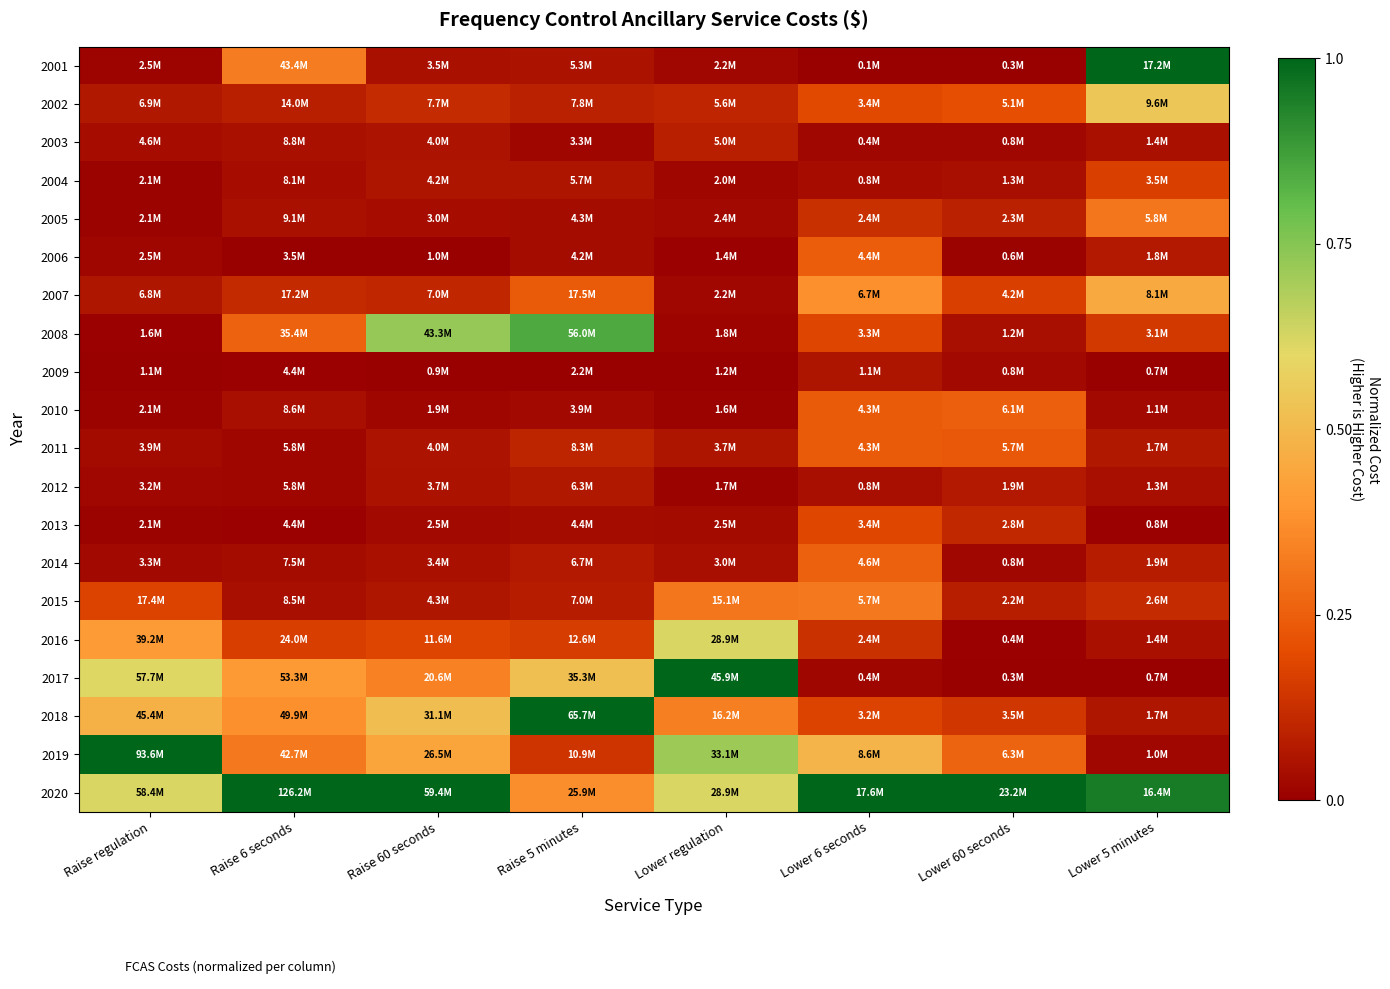

Reading left to right, extract all data points from this chart.

2001: Raise regulation=0.0	Raise 6 seconds=0.3	Raise 60 seconds=0.0	Raise 5 minutes=0.0	Lower regulation=0.0	Lower 6 seconds=0.0	Lower 60 seconds=0.0	Lower 5 minutes=1.0
2002: Raise regulation=0.1	Raise 6 seconds=0.1	Raise 60 seconds=0.1	Raise 5 minutes=0.1	Lower regulation=0.1	Lower 6 seconds=0.2	Lower 60 seconds=0.2	Lower 5 minutes=0.5
2003: Raise regulation=0.0	Raise 6 seconds=0.0	Raise 60 seconds=0.1	Raise 5 minutes=0.0	Lower regulation=0.1	Lower 6 seconds=0.0	Lower 60 seconds=0.0	Lower 5 minutes=0.0
2004: Raise regulation=0.0	Raise 6 seconds=0.0	Raise 60 seconds=0.1	Raise 5 minutes=0.1	Lower regulation=0.0	Lower 6 seconds=0.0	Lower 60 seconds=0.0	Lower 5 minutes=0.2
2005: Raise regulation=0.0	Raise 6 seconds=0.0	Raise 60 seconds=0.0	Raise 5 minutes=0.0	Lower regulation=0.0	Lower 6 seconds=0.1	Lower 60 seconds=0.1	Lower 5 minutes=0.3
2006: Raise regulation=0.0	Raise 6 seconds=0.0	Raise 60 seconds=0.0	Raise 5 minutes=0.0	Lower regulation=0.0	Lower 6 seconds=0.2	Lower 60 seconds=0.0	Lower 5 minutes=0.1
2007: Raise regulation=0.1	Raise 6 seconds=0.1	Raise 60 seconds=0.1	Raise 5 minutes=0.2	Lower regulation=0.0	Lower 6 seconds=0.4	Lower 60 seconds=0.2	Lower 5 minutes=0.5
2008: Raise regulation=0.0	Raise 6 seconds=0.3	Raise 60 seconds=0.7	Raise 5 minutes=0.8	Lower regulation=0.0	Lower 6 seconds=0.2	Lower 60 seconds=0.0	Lower 5 minutes=0.2
2009: Raise regulation=0.0	Raise 6 seconds=0.0	Raise 60 seconds=0.0	Raise 5 minutes=0.0	Lower regulation=0.0	Lower 6 seconds=0.1	Lower 60 seconds=0.0	Lower 5 minutes=0.0
2010: Raise regulation=0.0	Raise 6 seconds=0.0	Raise 60 seconds=0.0	Raise 5 minutes=0.0	Lower regulation=0.0	Lower 6 seconds=0.2	Lower 60 seconds=0.3	Lower 5 minutes=0.0
2011: Raise regulation=0.0	Raise 6 seconds=0.0	Raise 60 seconds=0.1	Raise 5 minutes=0.1	Lower regulation=0.1	Lower 6 seconds=0.2	Lower 60 seconds=0.2	Lower 5 minutes=0.1
2012: Raise regulation=0.0	Raise 6 seconds=0.0	Raise 60 seconds=0.0	Raise 5 minutes=0.1	Lower regulation=0.0	Lower 6 seconds=0.0	Lower 60 seconds=0.1	Lower 5 minutes=0.0
2013: Raise regulation=0.0	Raise 6 seconds=0.0	Raise 60 seconds=0.0	Raise 5 minutes=0.0	Lower regulation=0.0	Lower 6 seconds=0.2	Lower 60 seconds=0.1	Lower 5 minutes=0.0
2014: Raise regulation=0.0	Raise 6 seconds=0.0	Raise 60 seconds=0.0	Raise 5 minutes=0.1	Lower regulation=0.0	Lower 6 seconds=0.3	Lower 60 seconds=0.0	Lower 5 minutes=0.1
2015: Raise regulation=0.2	Raise 6 seconds=0.0	Raise 60 seconds=0.1	Raise 5 minutes=0.1	Lower regulation=0.3	Lower 6 seconds=0.3	Lower 60 seconds=0.1	Lower 5 minutes=0.1
2016: Raise regulation=0.4	Raise 6 seconds=0.2	Raise 60 seconds=0.2	Raise 5 minutes=0.2	Lower regulation=0.6	Lower 6 seconds=0.1	Lower 60 seconds=0.0	Lower 5 minutes=0.0
2017: Raise regulation=0.6	Raise 6 seconds=0.4	Raise 60 seconds=0.3	Raise 5 minutes=0.5	Lower regulation=1.0	Lower 6 seconds=0.0	Lower 60 seconds=0.0	Lower 5 minutes=0.0
2018: Raise regulation=0.5	Raise 6 seconds=0.4	Raise 60 seconds=0.5	Raise 5 minutes=1.0	Lower regulation=0.3	Lower 6 seconds=0.2	Lower 60 seconds=0.1	Lower 5 minutes=0.1
2019: Raise regulation=1.0	Raise 6 seconds=0.3	Raise 60 seconds=0.4	Raise 5 minutes=0.1	Lower regulation=0.7	Lower 6 seconds=0.5	Lower 60 seconds=0.3	Lower 5 minutes=0.0
2020: Raise regulation=0.6	Raise 6 seconds=1.0	Raise 60 seconds=1.0	Raise 5 minutes=0.4	Lower regulation=0.6	Lower 6 seconds=1.0	Lower 60 seconds=1.0	Lower 5 minutes=1.0